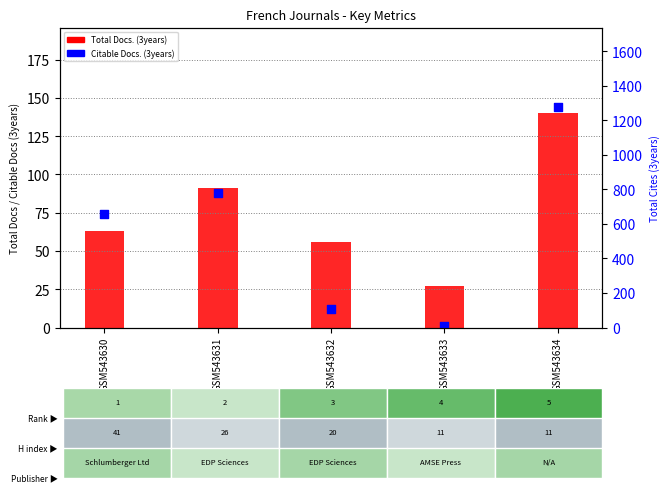

Is the value of Total Cites (3years) at GSM543631 greater than the value of Citable Docs. (3years) at GSM543633?

Yes